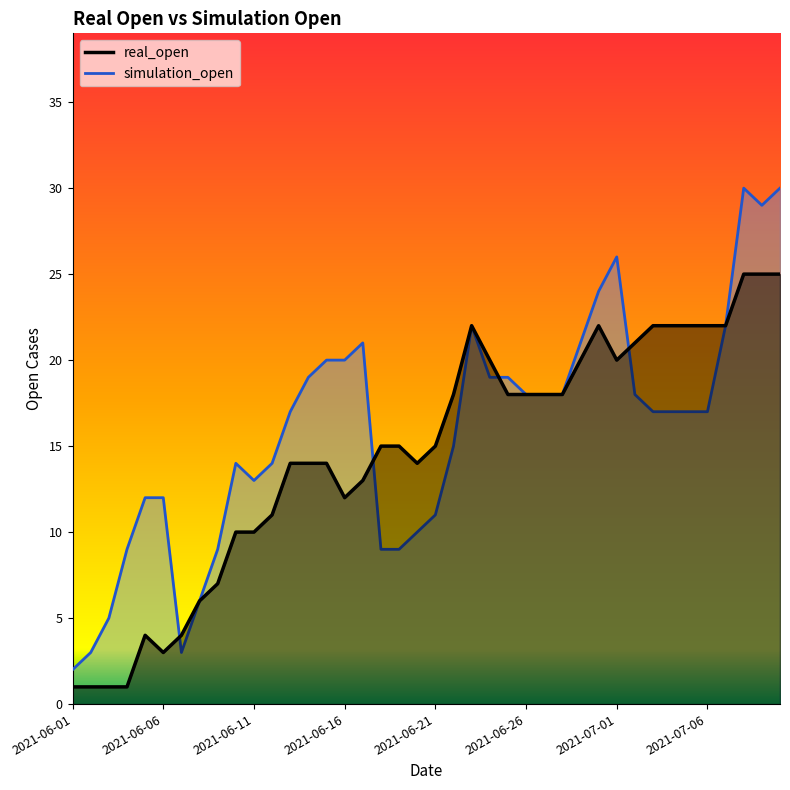

What position from the left is 2021-06-16?

16